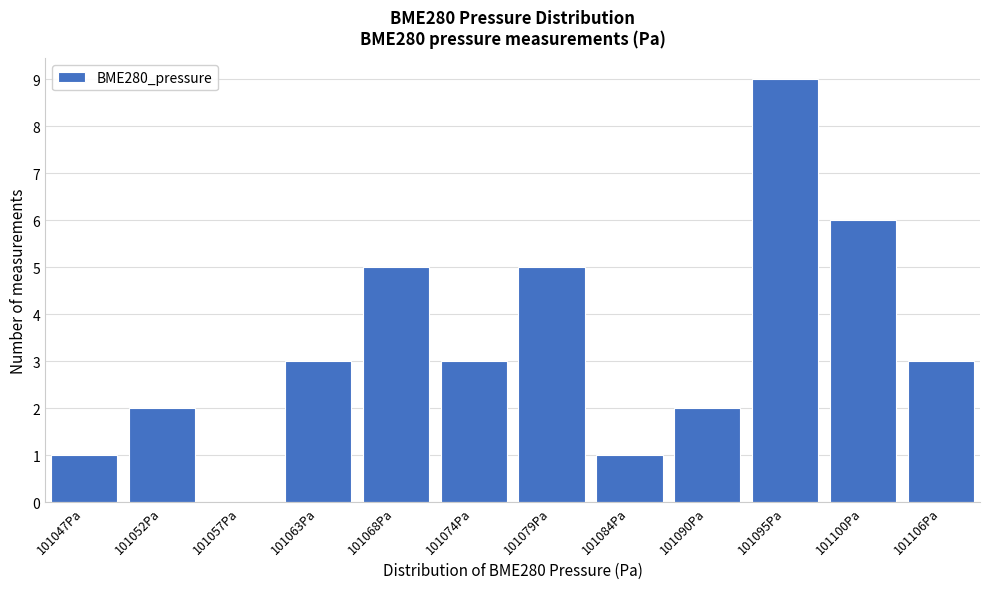

Reading left to right, what are all the values shown in this chart?

101047Pa=1	101052Pa=2	101057Pa=0	101063Pa=3	101068Pa=5	101074Pa=3	101079Pa=5	101084Pa=1	101090Pa=2	101095Pa=9	101100Pa=6	101106Pa=3